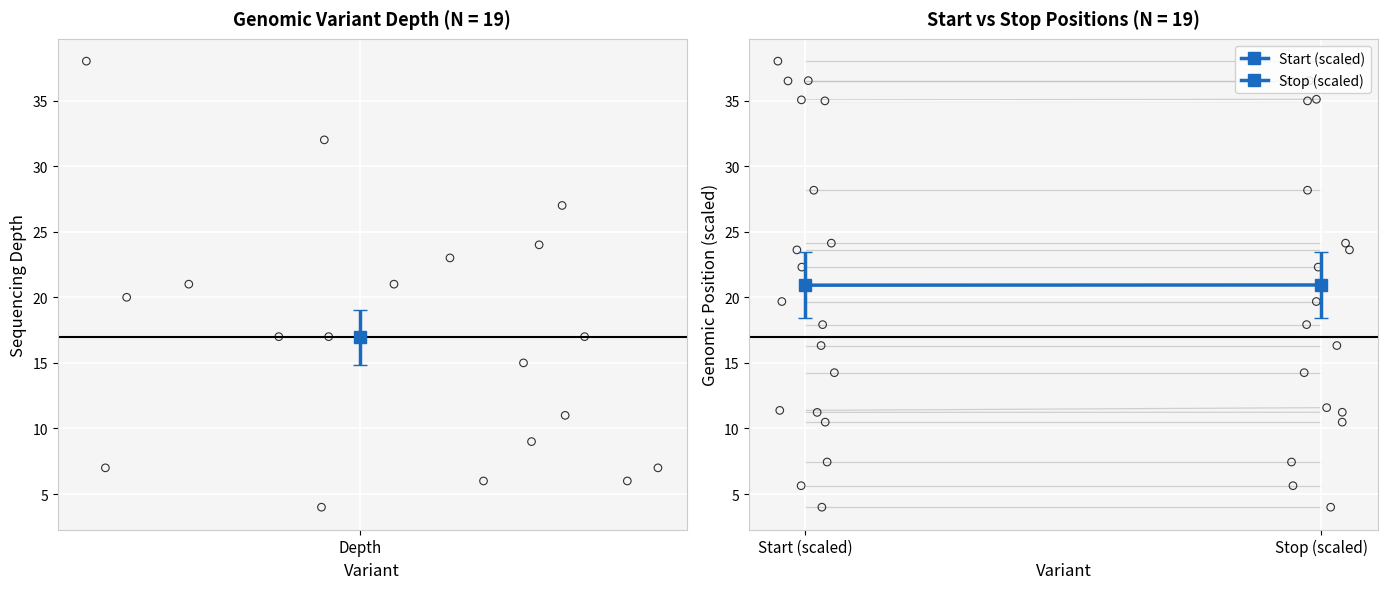

Which series contains the lowest Y value?

depth